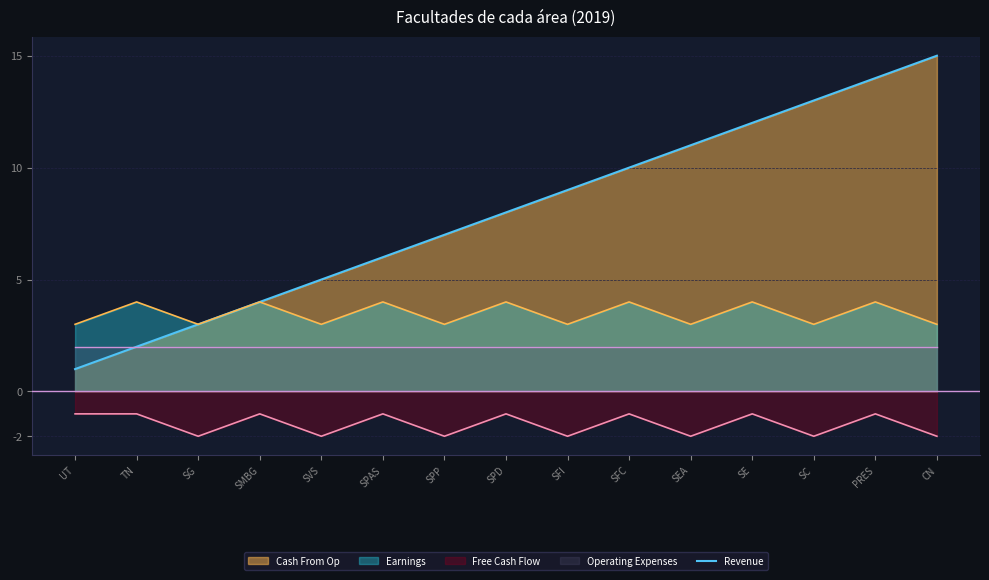

Does the chart have visible grid lines?

Yes